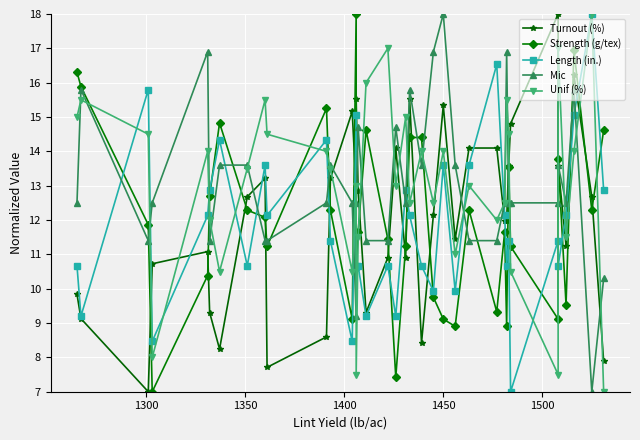

How many data points in Strength (g/tex) are above 11?

25